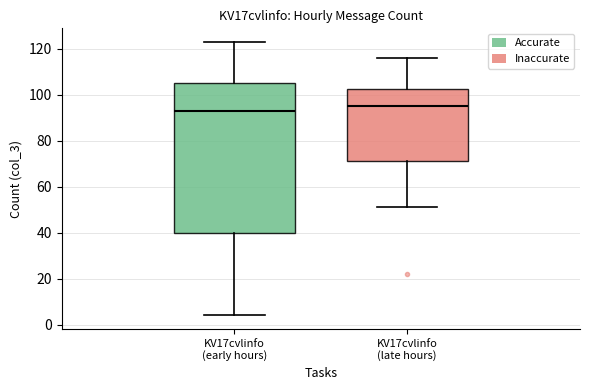

Which box's median line is the lowest?

KV17cvlinfo (early hours)